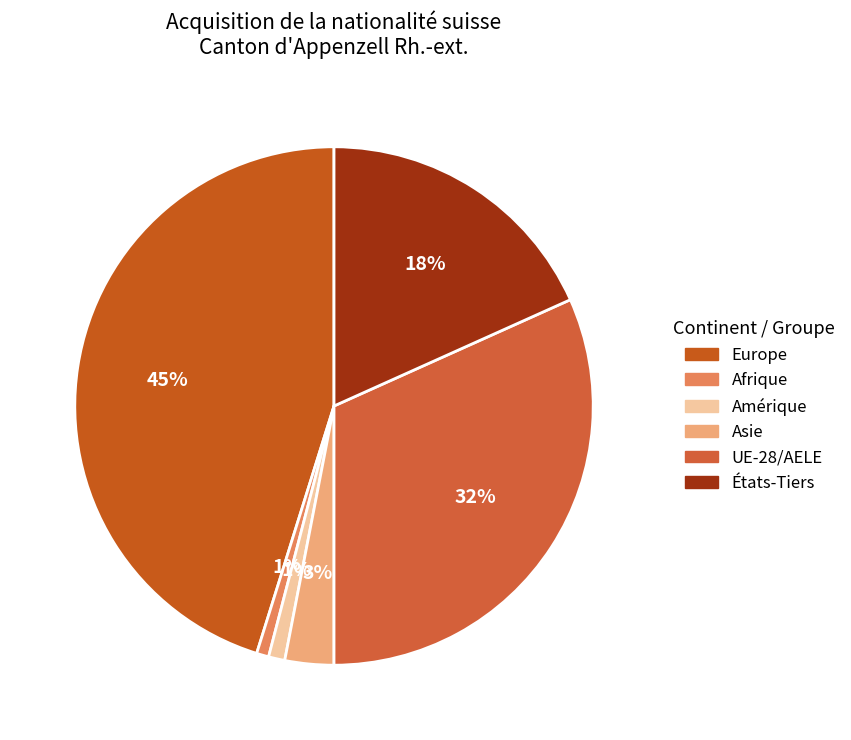

How many segments does this pie chart have?

6